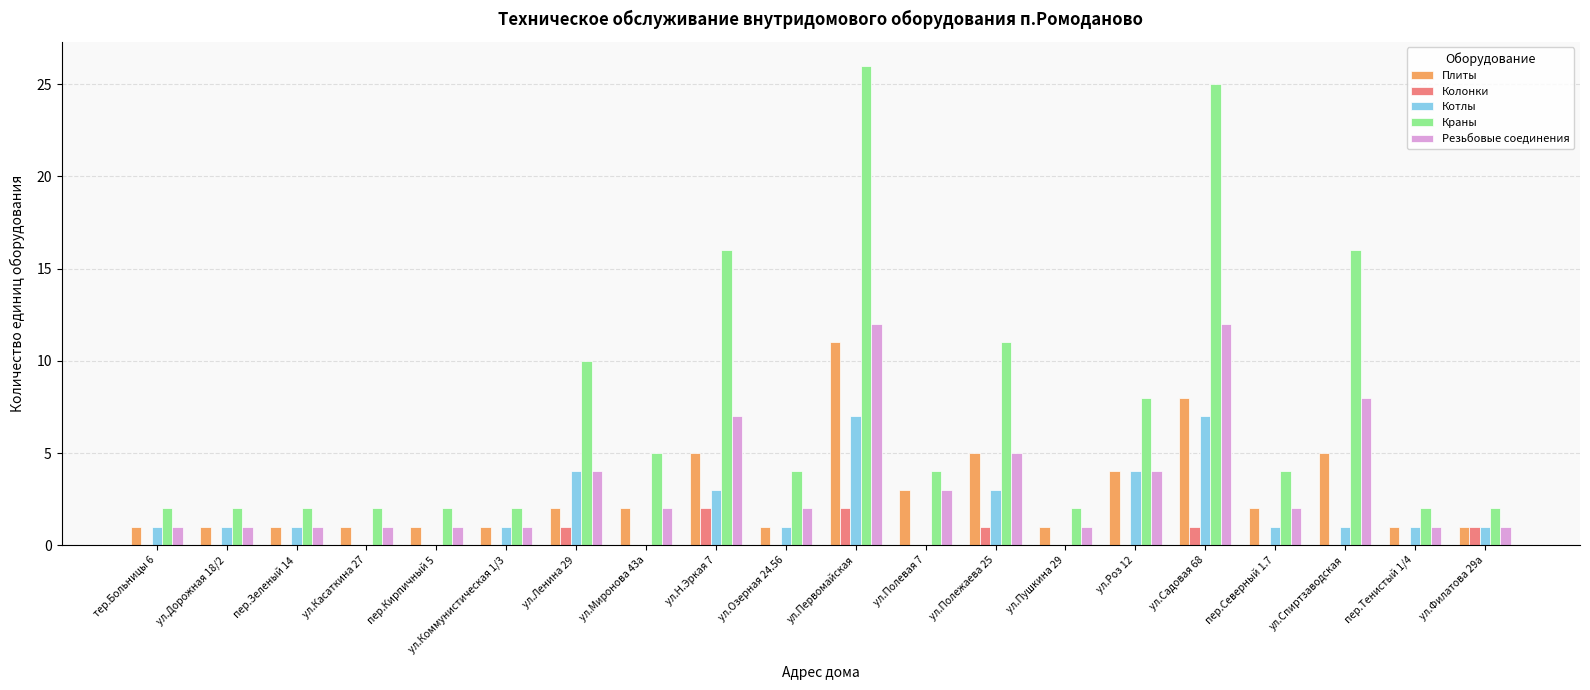

What is the highest value of the Котлы series?

7